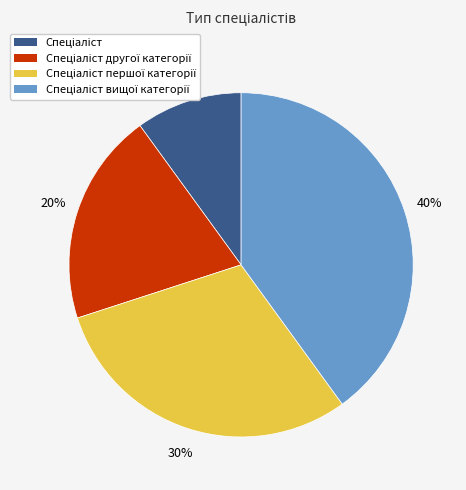

Does any single category account for the majority?

No